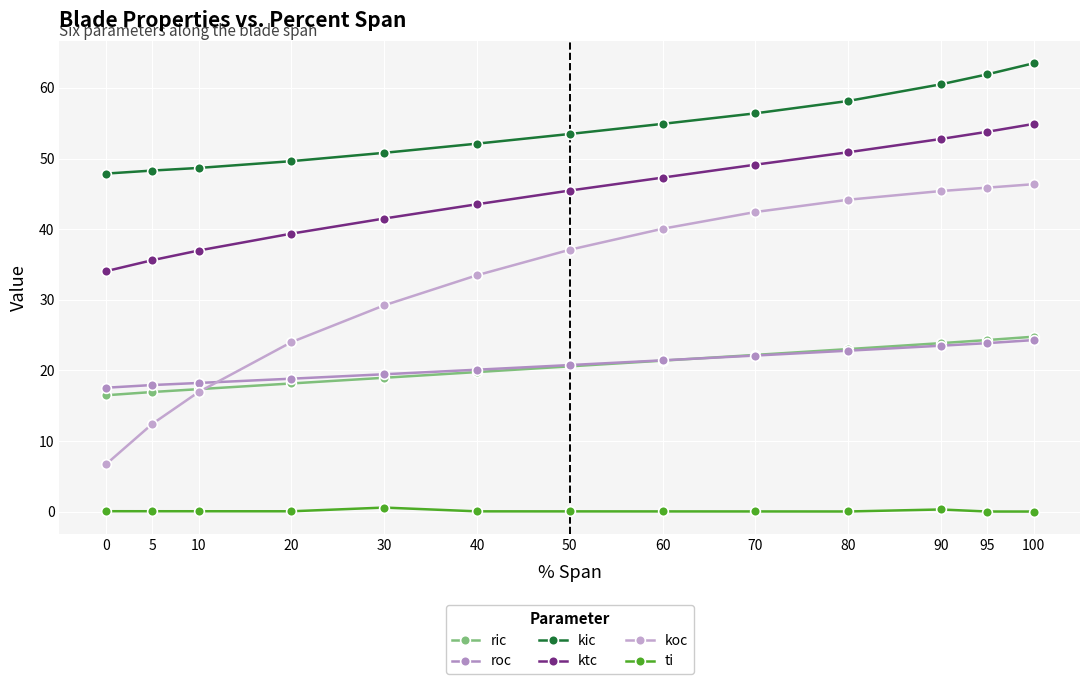

How many lines are shown in the chart?

6